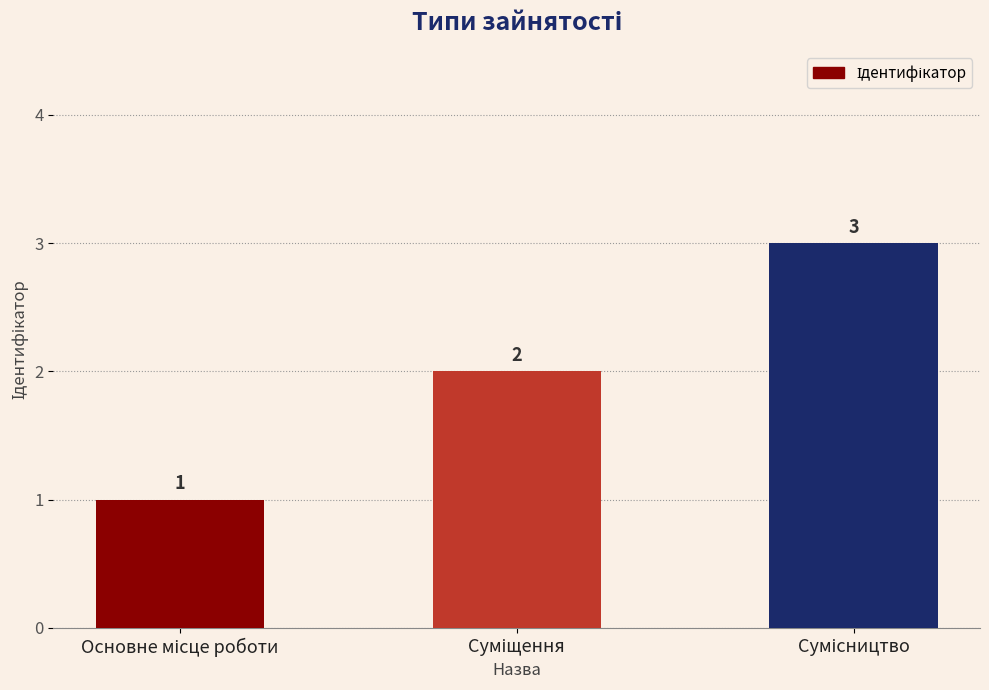

How many values are between 1 and 3?

3